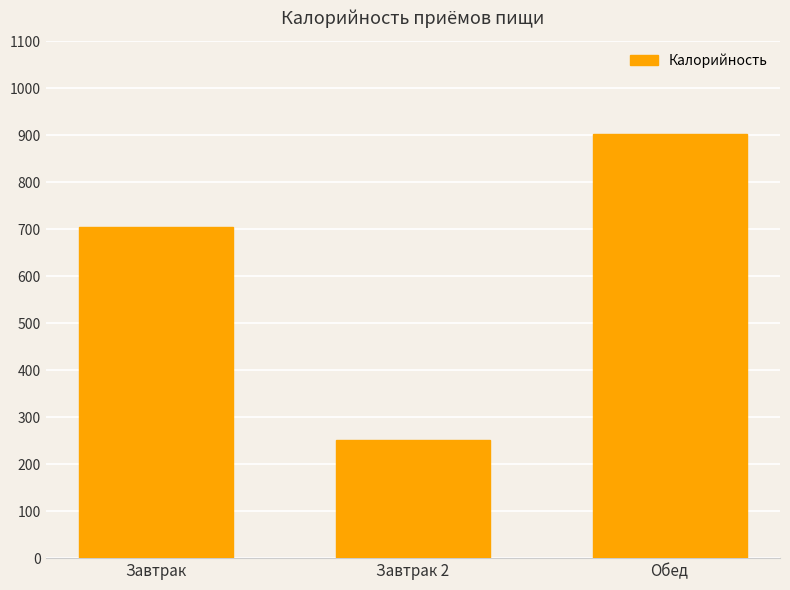

Rank the categories by value from lowest to highest.

Завтрак 2, Завтрак, Обед